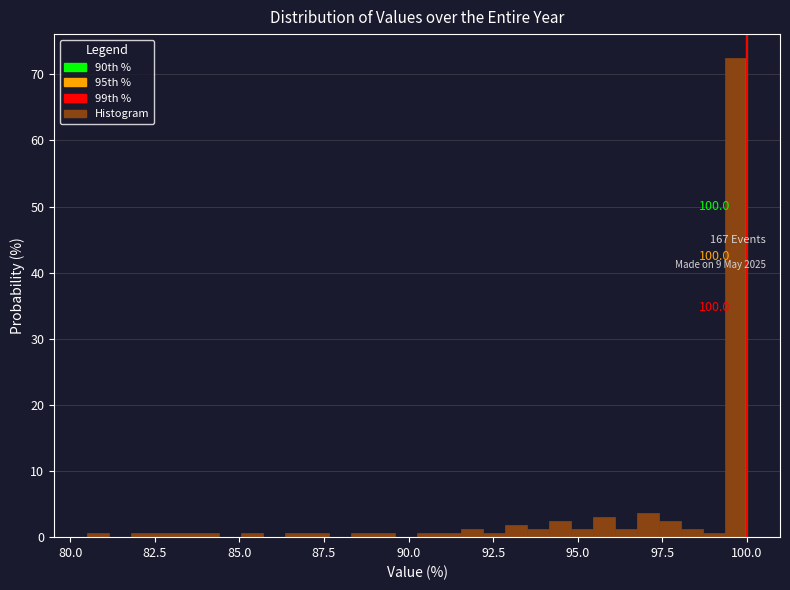

Read against the x-axis, roughly where is the centre of the tallest bar?

99.5